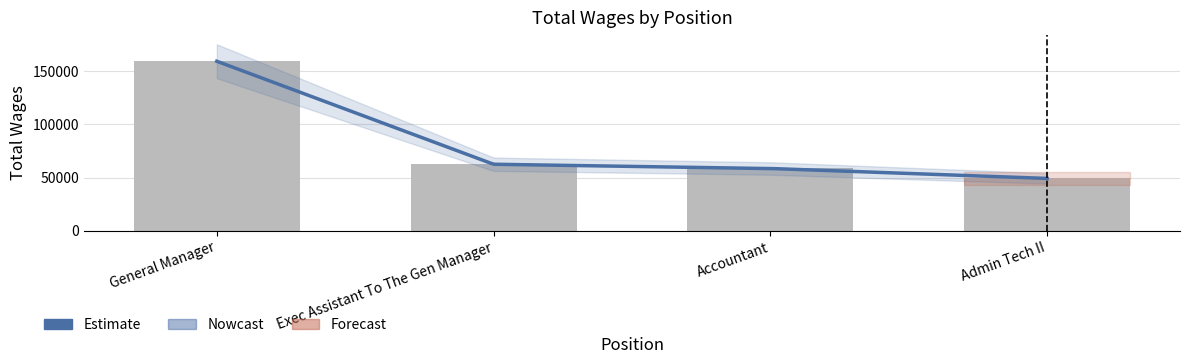

What is the minimum value shown in the chart?

49213